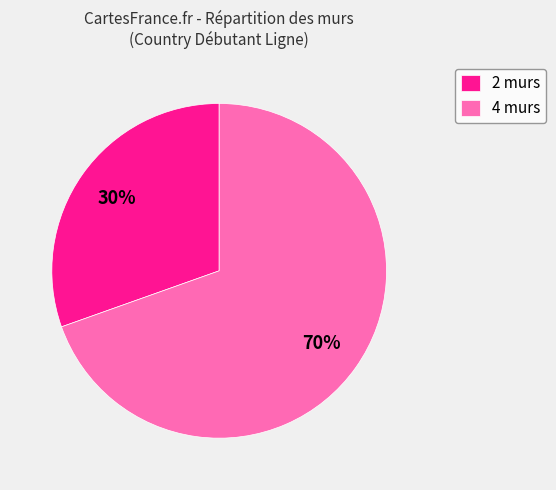

Is it true that 4 murs is 64% of the pie?

False